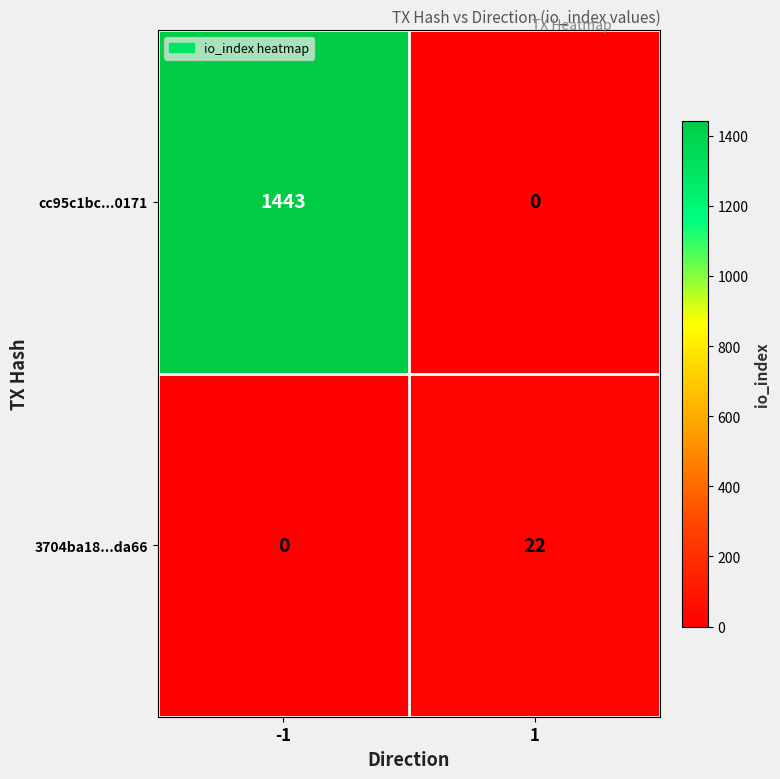

The cc95c1bc...0171 series shows 0 at 1. True or false?

True